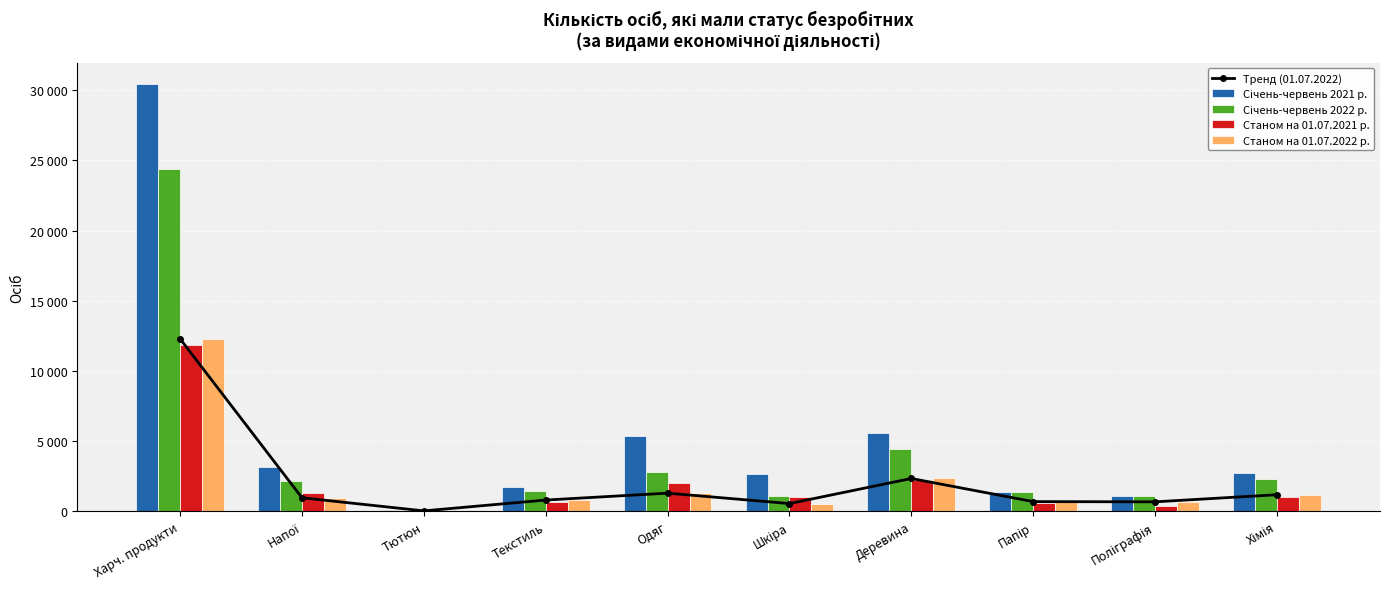

What position from the left is Хімія?

10